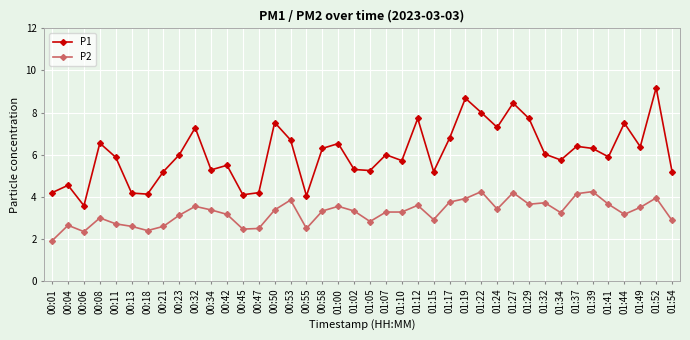

Which series changed the most between 00:11 and 01:12?

P1